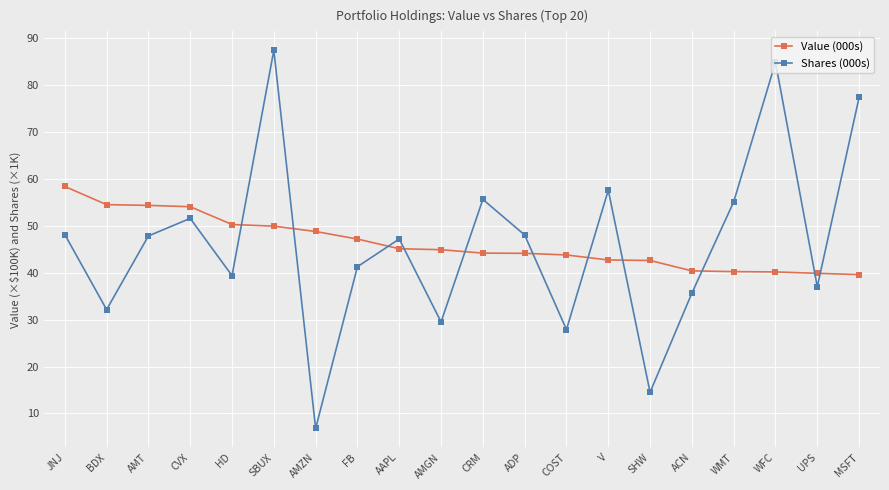

The Shares (000s) series shows 3.6 at AMZN. True or false?

False